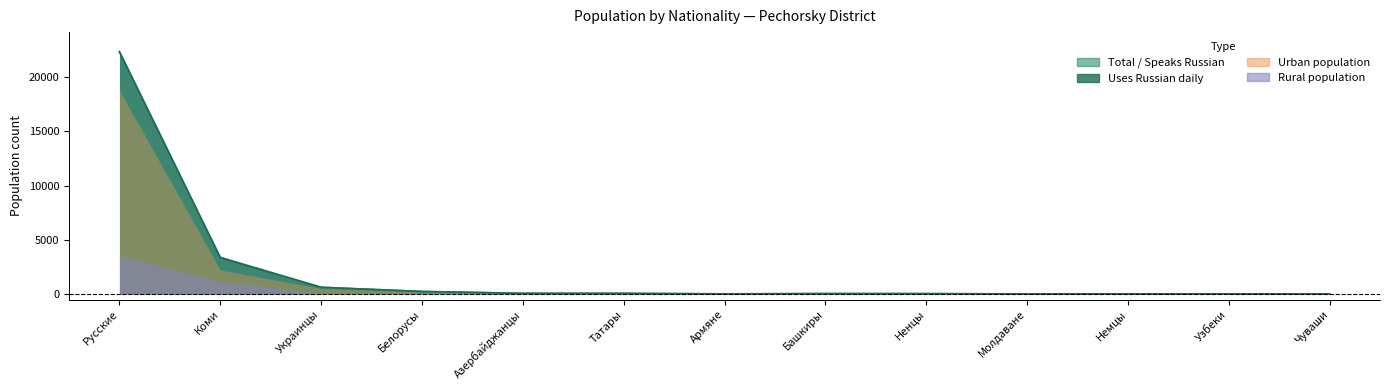

Reading right to left, transcribe all the data shown in this chart.

total: Чуваши=18	Узбеки=19	Немцы=23	Молдаване=17	Ненцы=41	Башкиры=46	Армяне=22	Татары=65	Азербайджанцы=68	Белорусы=242	Украинцы=626	Коми=3394	Русские=22379
speak_russian: Чуваши=18	Узбеки=19	Немцы=23	Молдаване=17	Ненцы=41	Башкиры=45	Армяне=22	Татары=65	Азербайджанцы=68	Белорусы=242	Украинцы=626	Коми=3353	Русские=22352
use_daily: Чуваши=18	Узбеки=19	Немцы=23	Молдаване=17	Ненцы=41	Башкиры=45	Армяне=22	Татары=65	Азербайджанцы=68	Белорусы=242	Украинцы=626	Коми=3347	Русские=22340
urban_total: Чуваши=16	Узбеки=18	Немцы=20	Молдаване=14	Ненцы=15	Башкиры=40	Армяне=20	Татары=58	Азербайджанцы=60	Белорусы=205	Украинцы=519	Коми=2225	Русские=18800
rural_total: Чуваши=2	Узбеки=1	Немцы=3	Молдаване=3	Ненцы=26	Башкиры=6	Армяне=2	Татары=7	Азербайджанцы=8	Белорусы=37	Украинцы=107	Коми=1169	Русские=3579